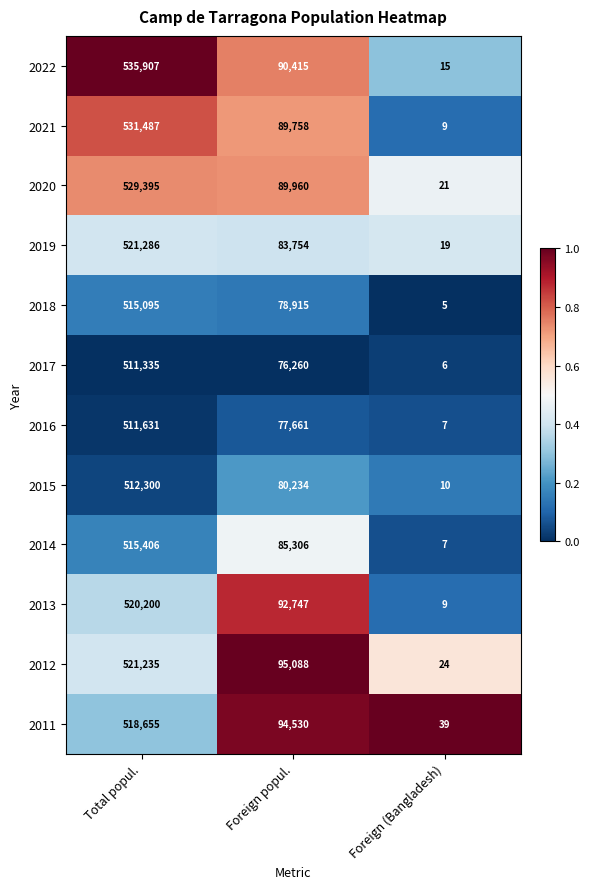

Is the value of 2014 at Total popul. greater than the value of 2021 at Foreign popul.?

Yes